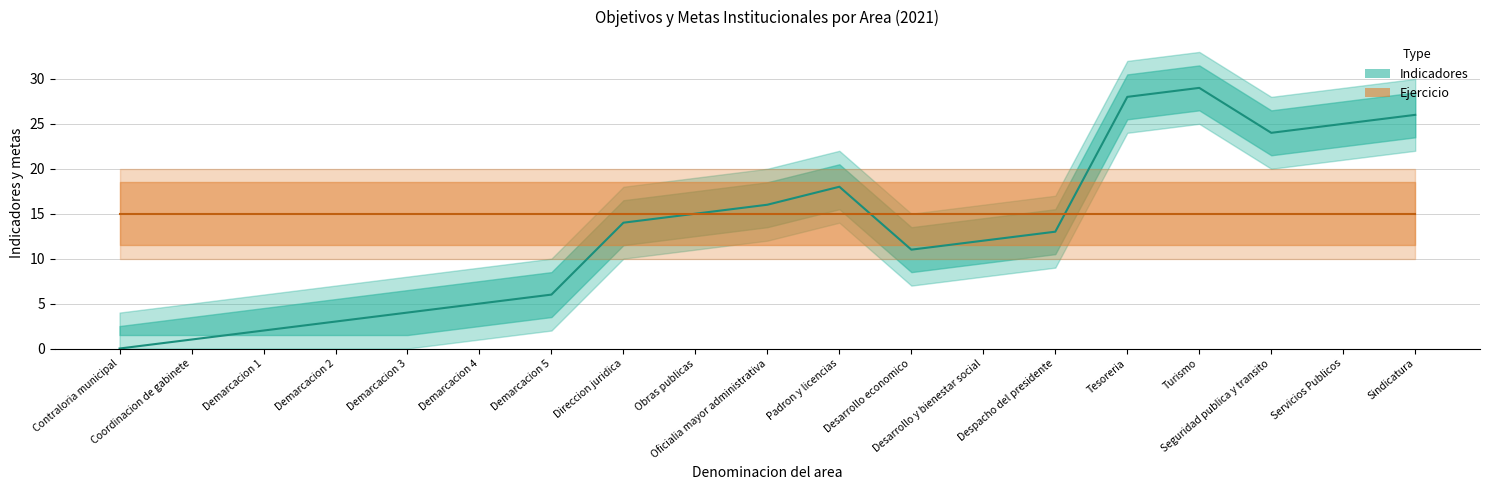

In Indicadores, how many points are higher than both neighbors (excluding endpoints)?

2